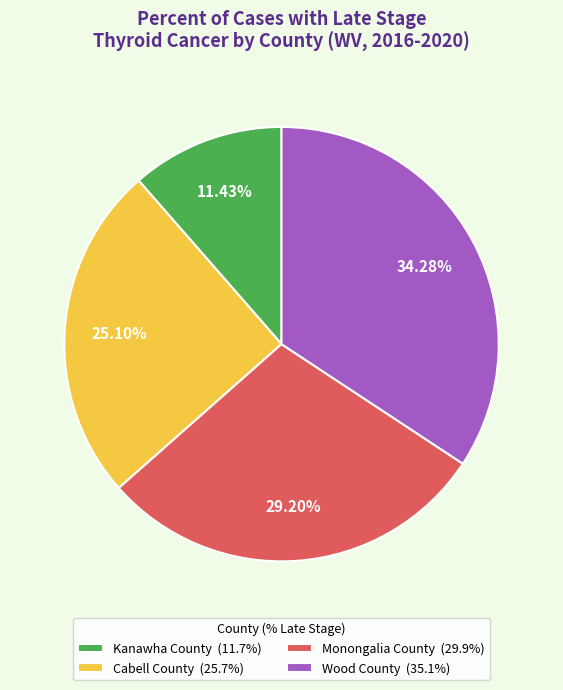

Rank the categories by value from lowest to highest.

Kanawha County, Cabell County, Monongalia County, Wood County